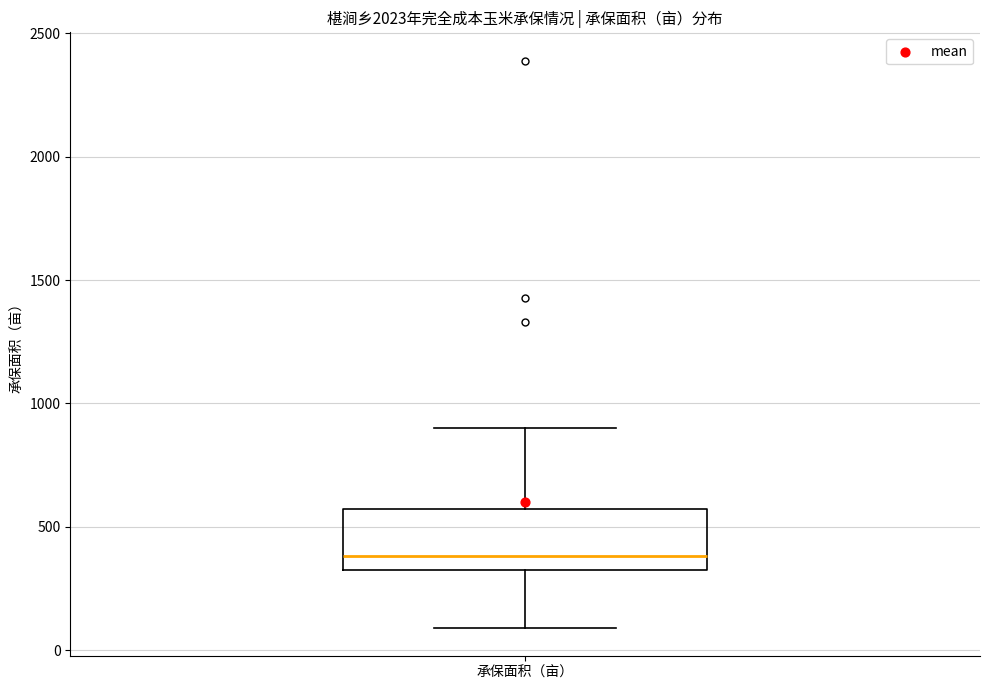

Transcribe this box plot: give where the median line is, the range the box spans, and where the two whiskers end, as read against the y-axis. The values are not printed on the chart, so give them approximately, as read against the axis.

median 400, box 350 to 550, whiskers 100 to 900